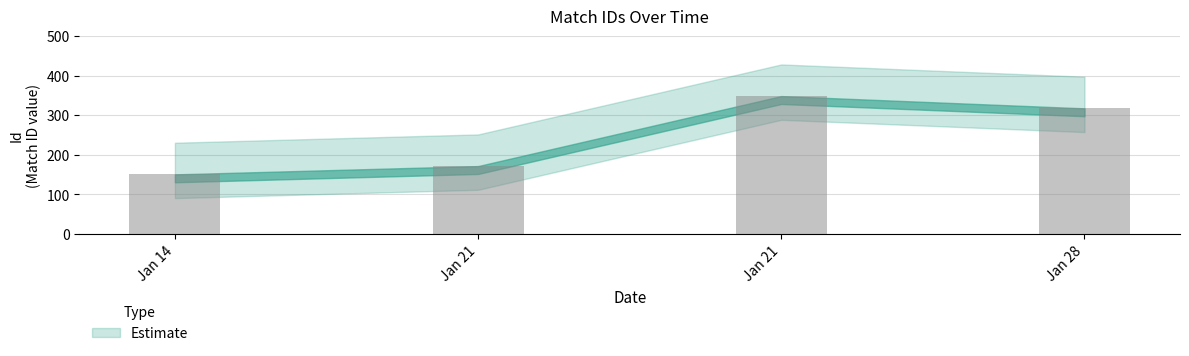

Rank the categories by value from highest to lowest.

Jan 21, Jan 28, Jan 21, Jan 14